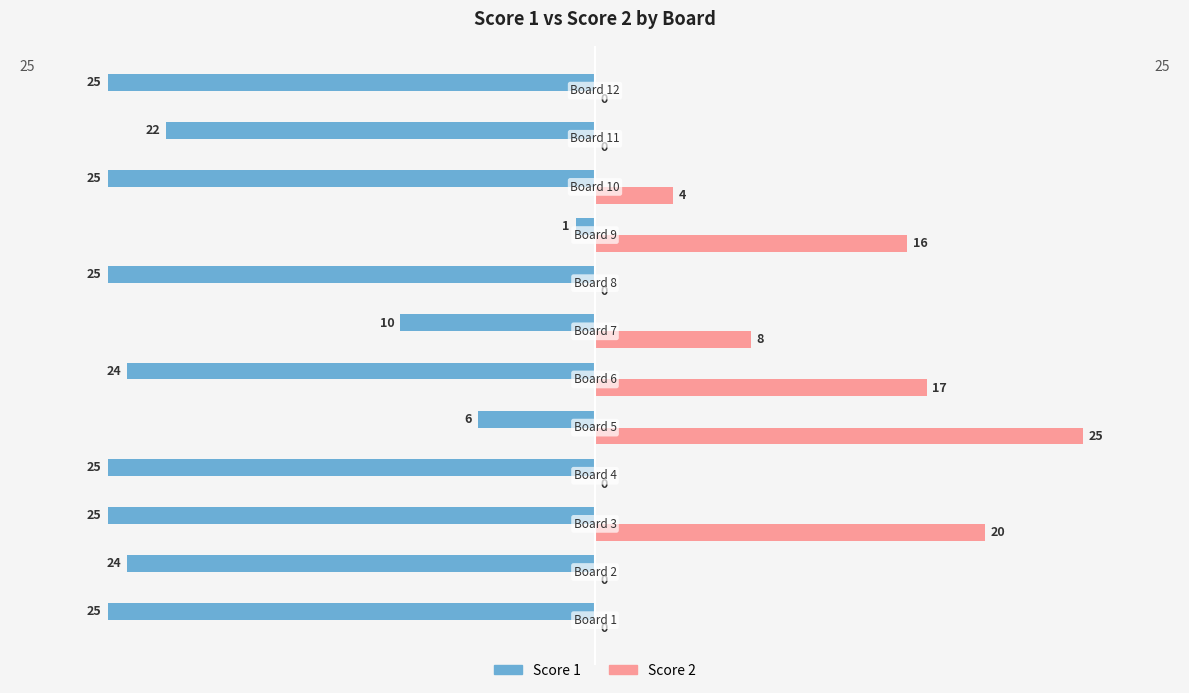

What is the maximum value shown in the chart?

25